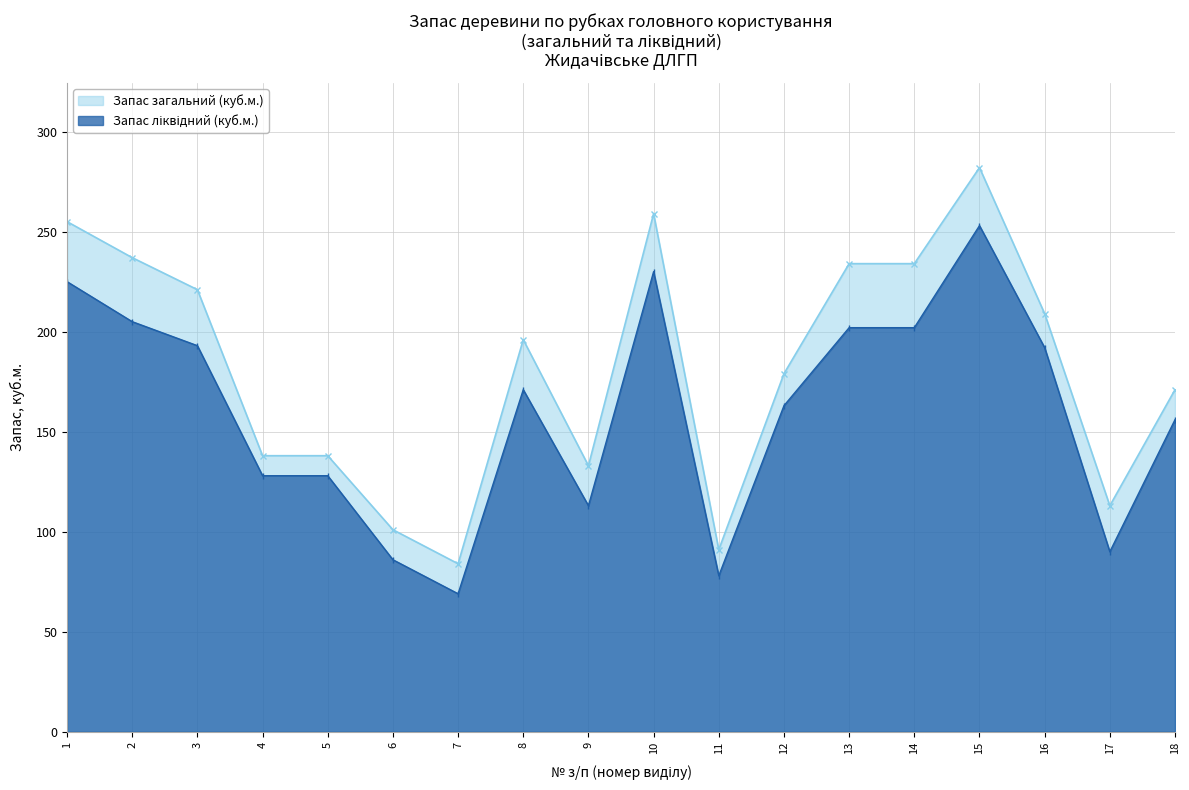

Reading right to left, extract all data points from this chart.

Запас загальний (куб.м.): 18=171	17=113	16=209	15=282	14=234	13=234	12=179	11=91	10=259	9=133	8=196	7=84	6=101	5=138	4=138	3=221	2=237	1=255
Запас ліквідний (куб.м.): 18=156	17=90	16=192	15=253	14=202	13=202	12=163	11=78	10=230	9=113	8=171	7=69	6=86	5=128	4=128	3=193	2=205	1=225